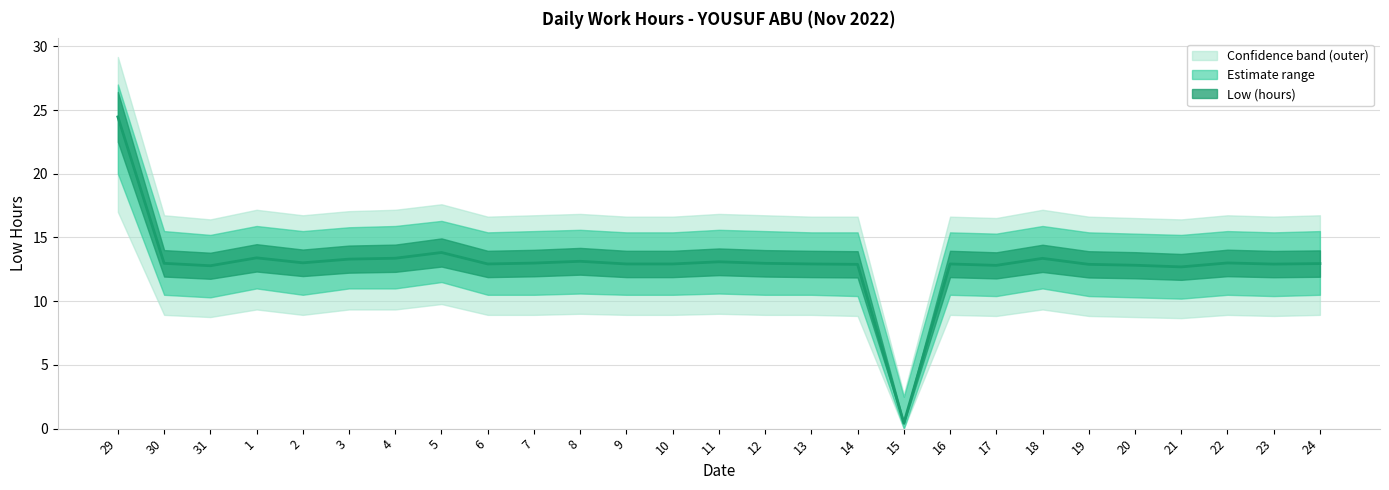

What is the difference between the maximum and minimum values in the Upper bound series?

24.5